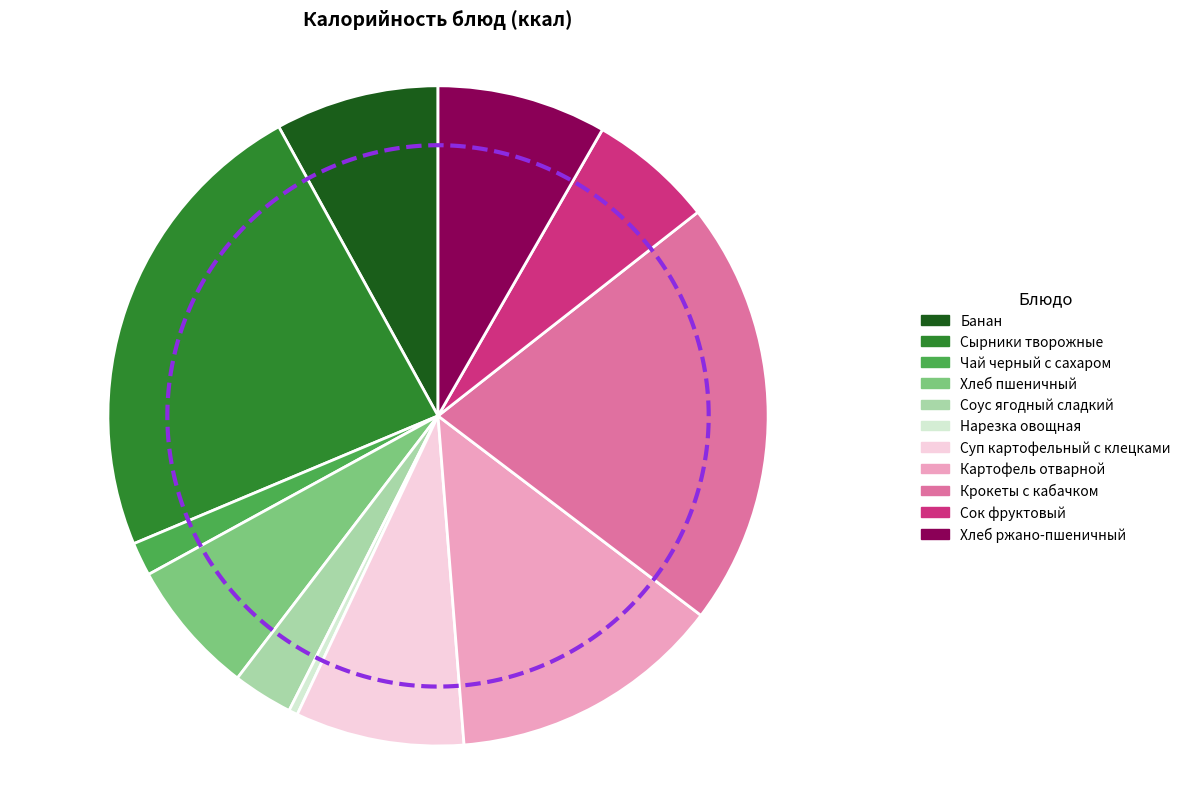

To the nearest percent, what portion does Крокеты с кабачком represent?

21%